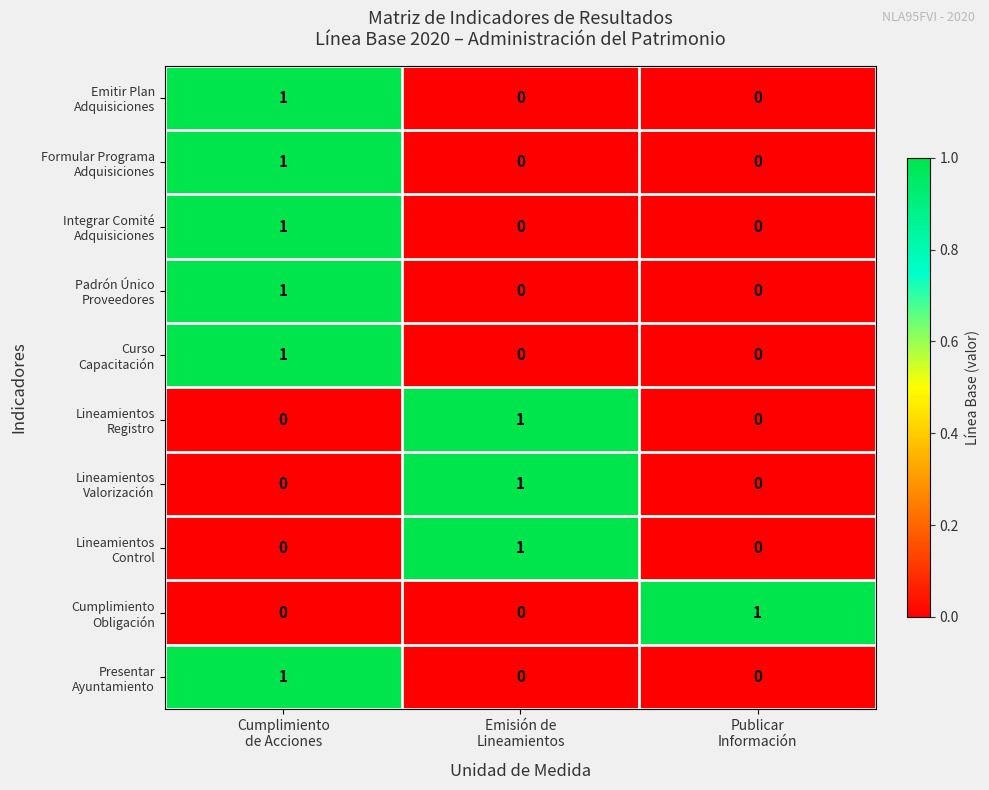

At how many categories does at least one series exceed 0?

3